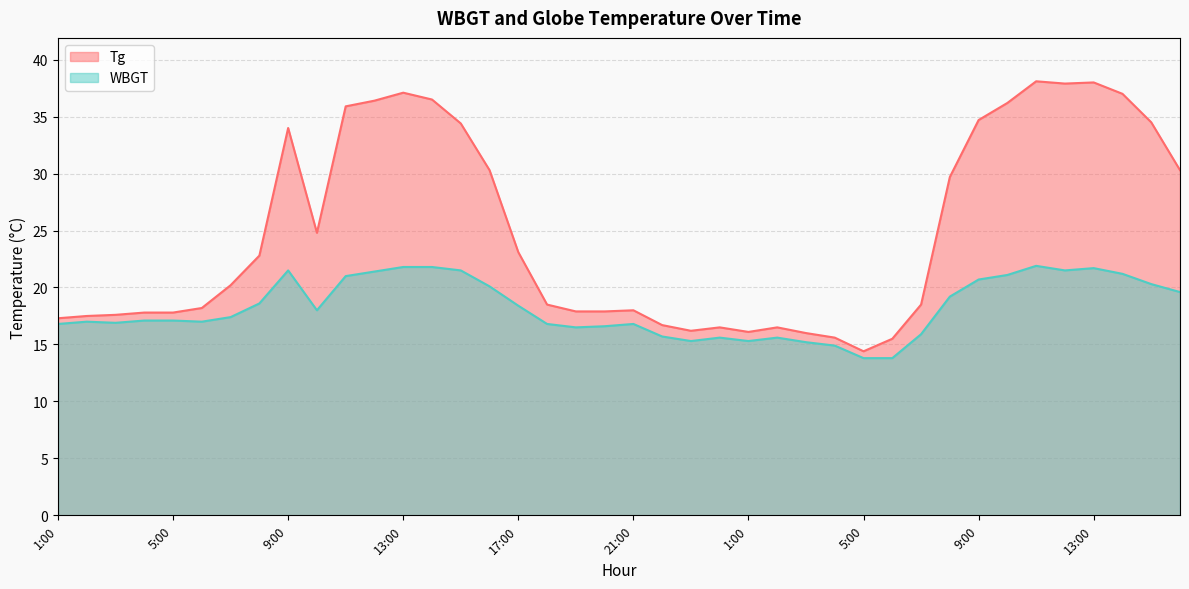

Which series has the largest range (max minus min)?

Tg